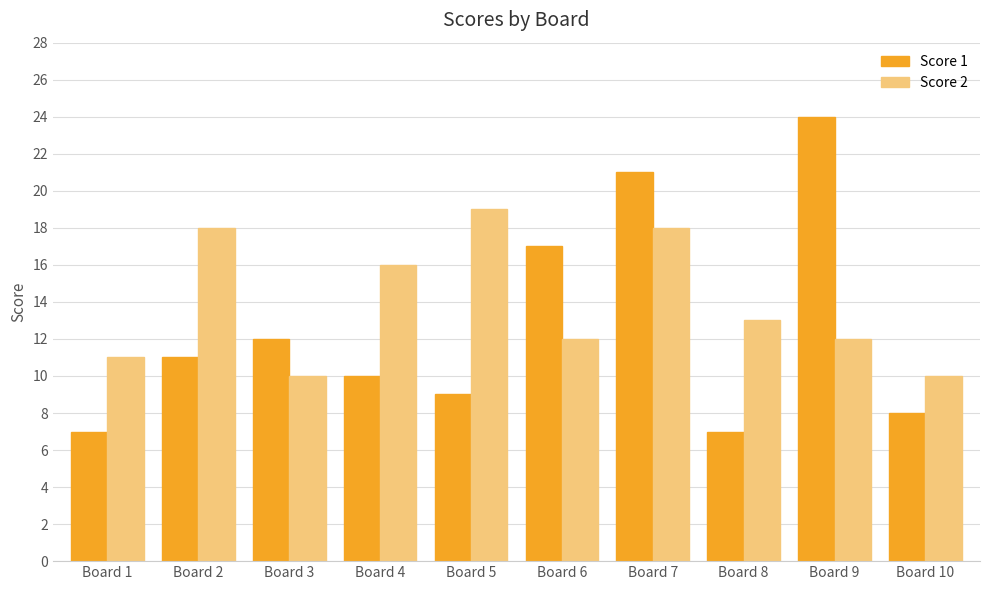

Are the bars grouped side by side (vs. stacked)?

Yes